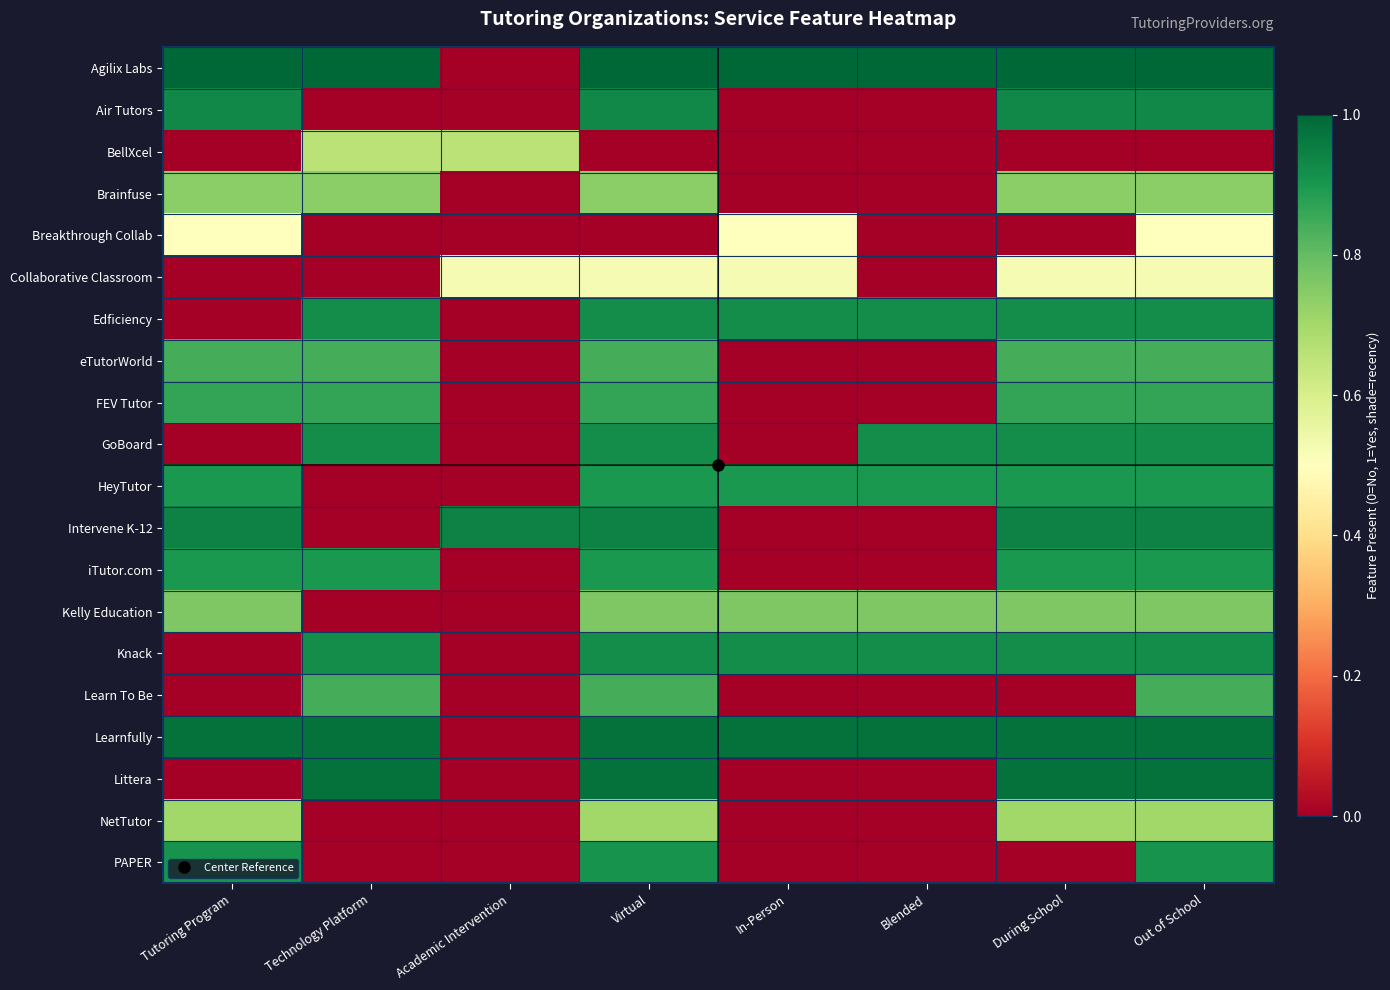

What is the difference between the highest and lowest values at During School?

1.0